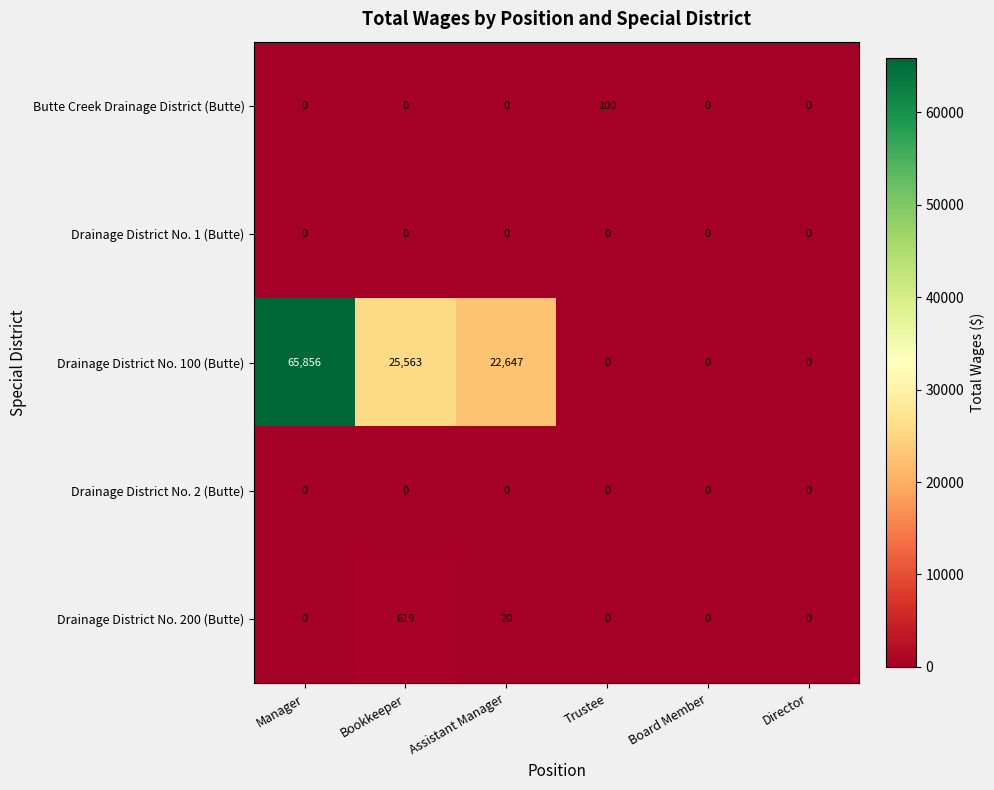

The value of Drainage District No. 1 (Butte) at Director is 0. True or false?

True